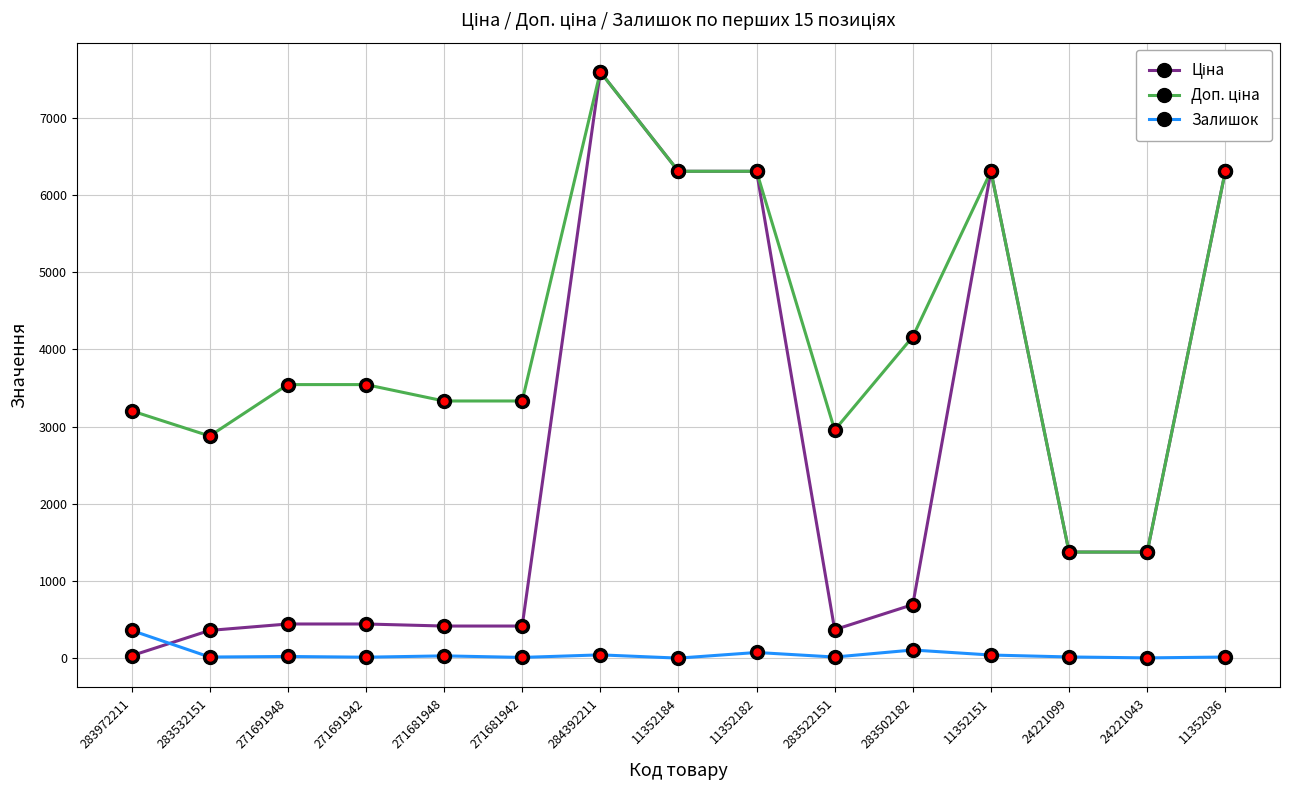

Which category has the highest value in the Залишок series?

283972211